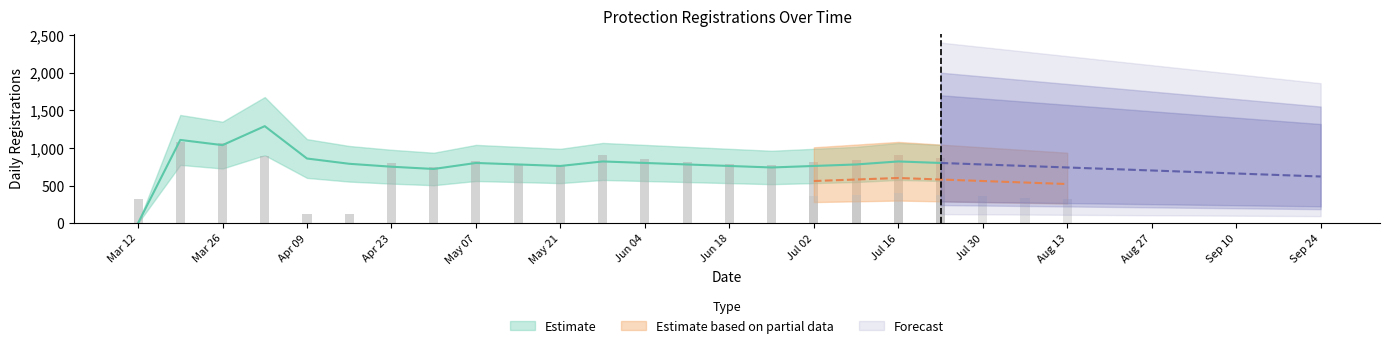

What is the label of the 6th bar from the right?

23